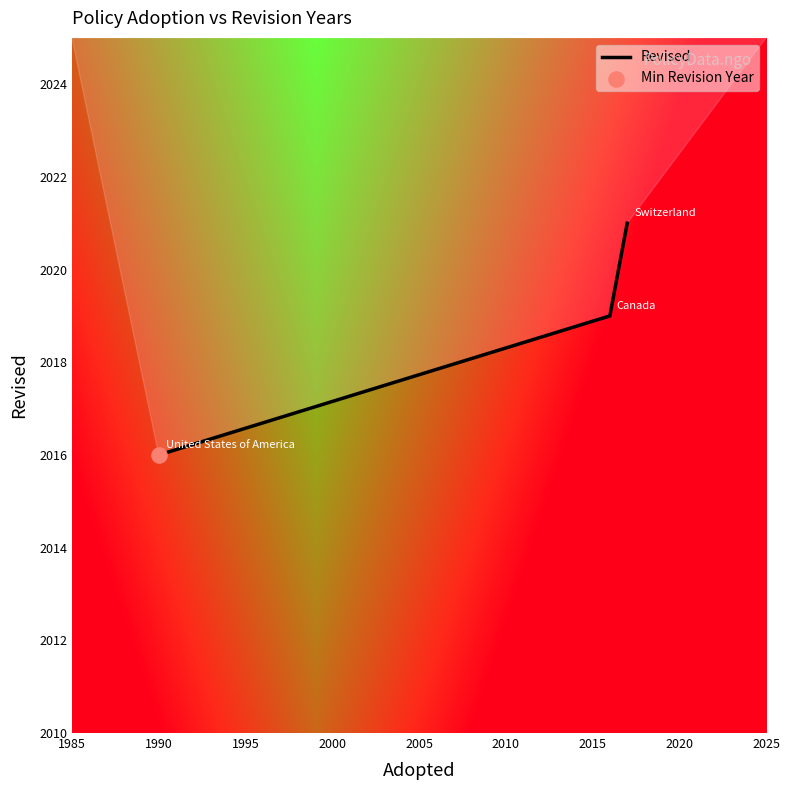

What is the average value?

2019